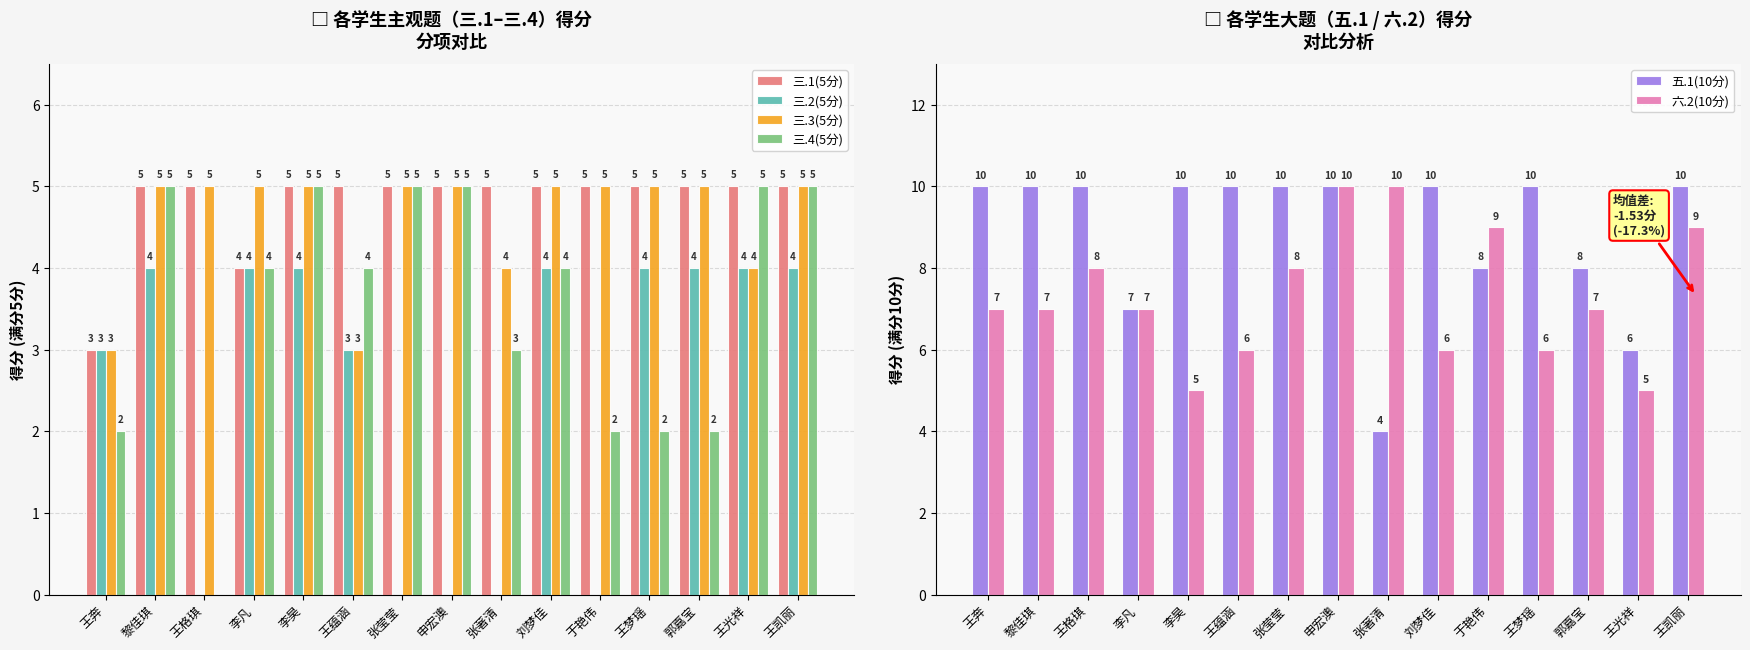

At 张著清, list the series in order from smallest to largest.

三.2(5分), 三.4(5分), 三.3(5分), 五.1(10分), 三.1(5分), 六.2(10分)